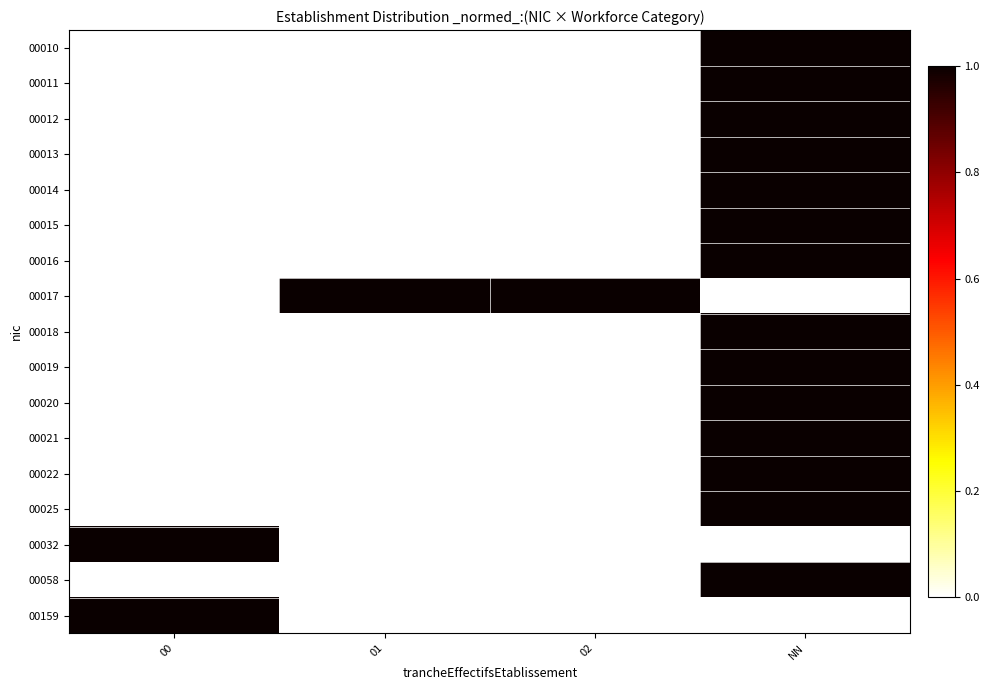

How many data points does each series have?

4